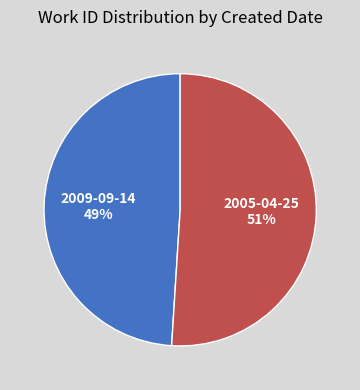

To the nearest percent, what is the average slice percentage?

50%